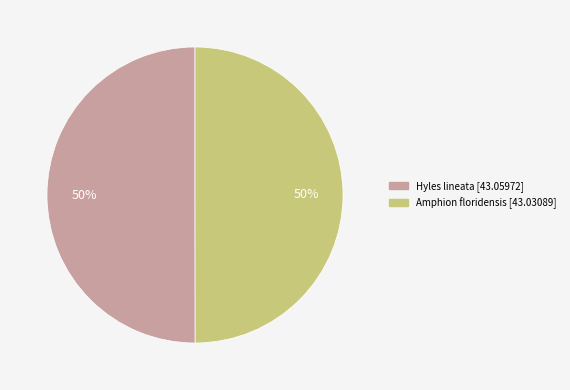

True or false: Amphion floridensis accounts for 50% of the total.

True